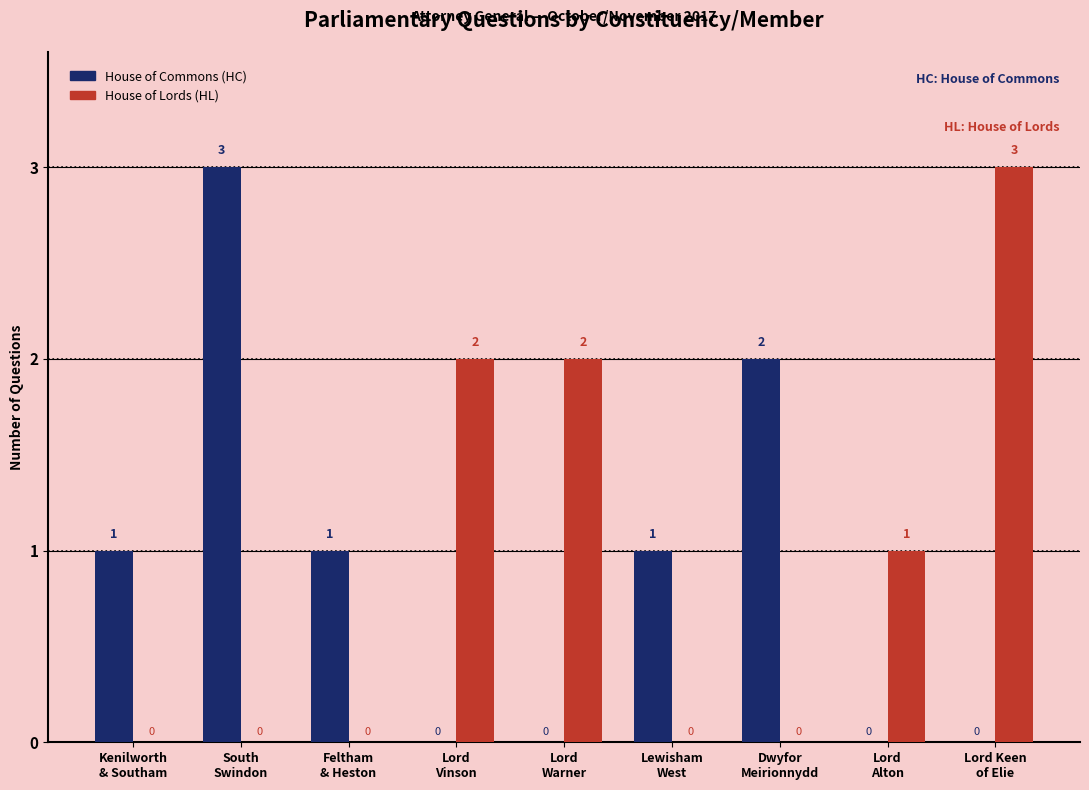

What is the greatest value displayed?

3